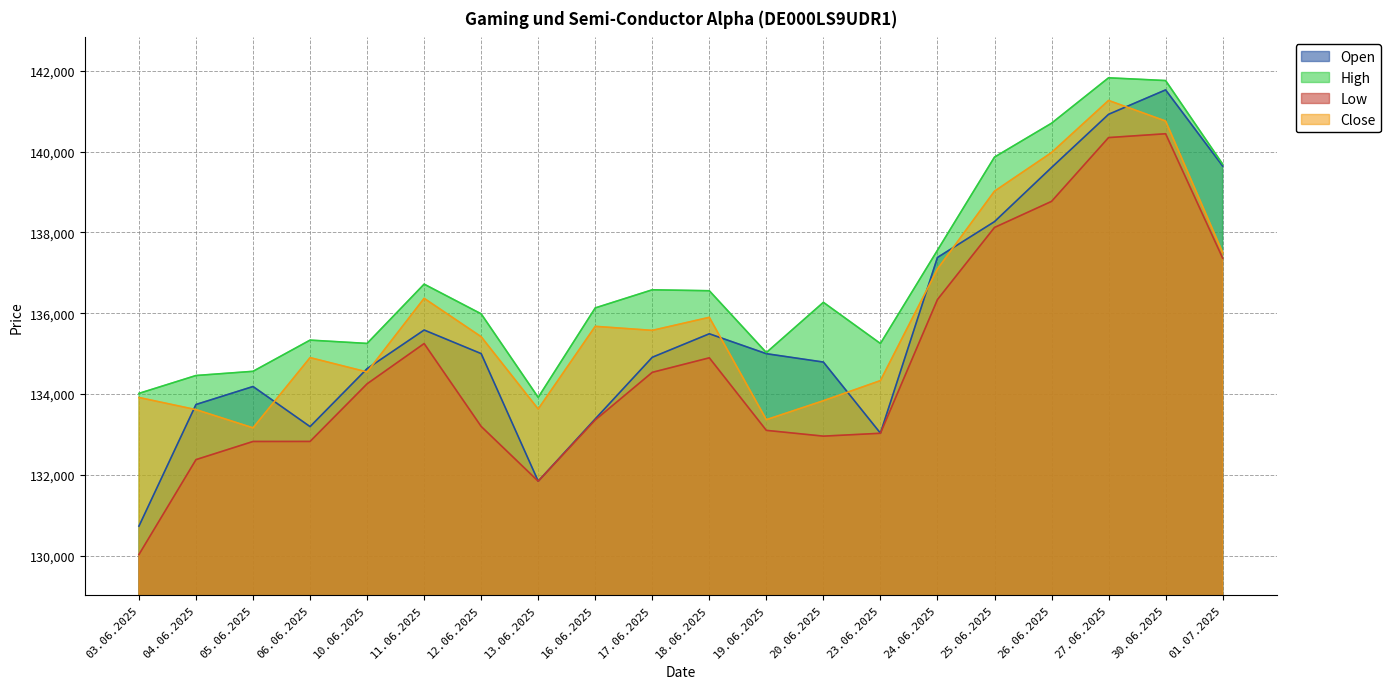

Between 03.06.2025 and 10.06.2025, which series saw the biggest shift?

Low